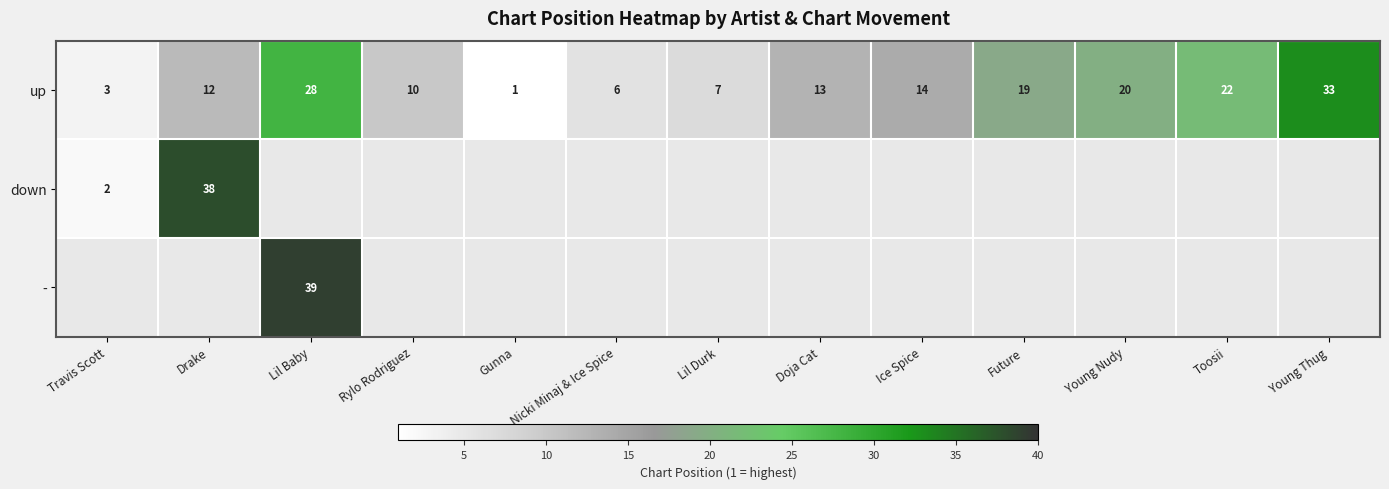

At which label is up closest to 17?

Future